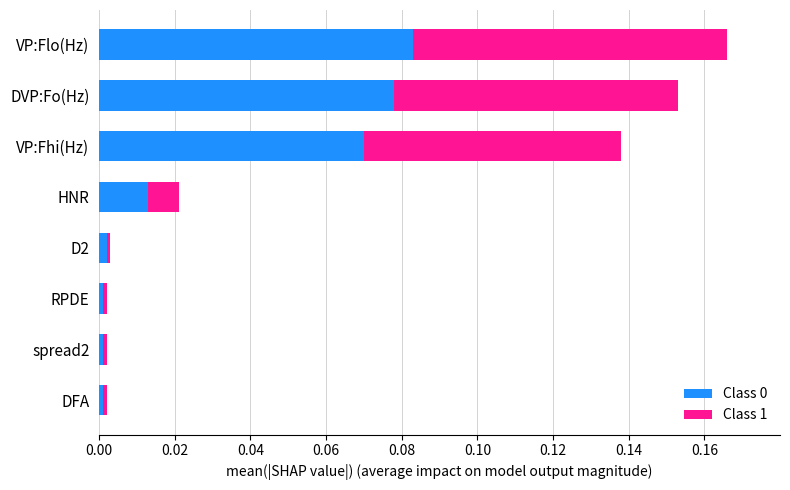

The Class 0 series shows 0.0 at RPDE. True or false?

True